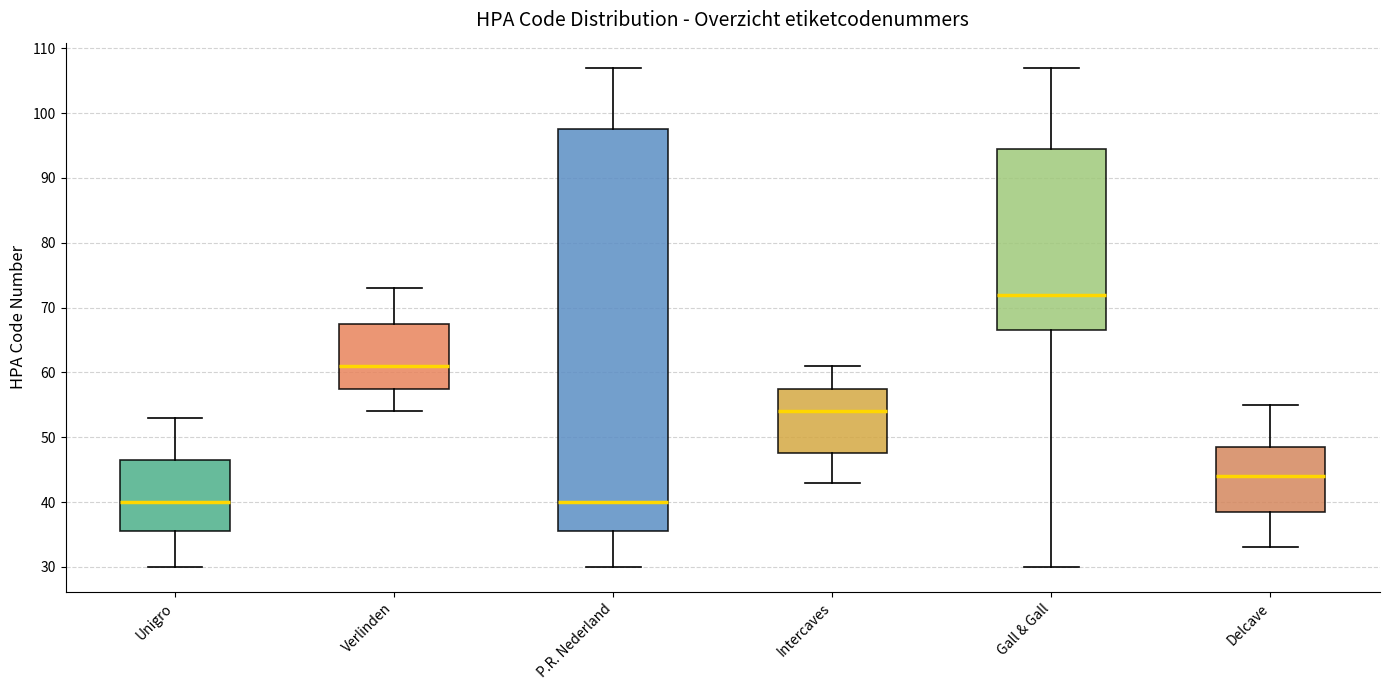

Which box is the tallest, from its lower edge to its upper edge?

P.R. Nederland